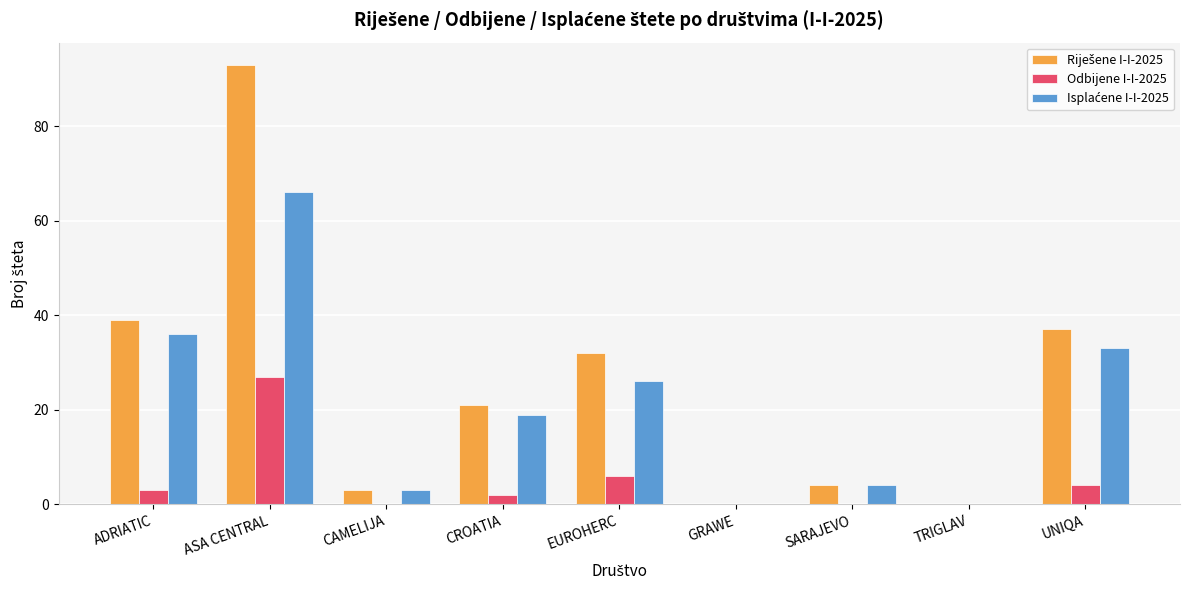

Which label corresponds to the largest value in the chart?

ASA CENTRAL